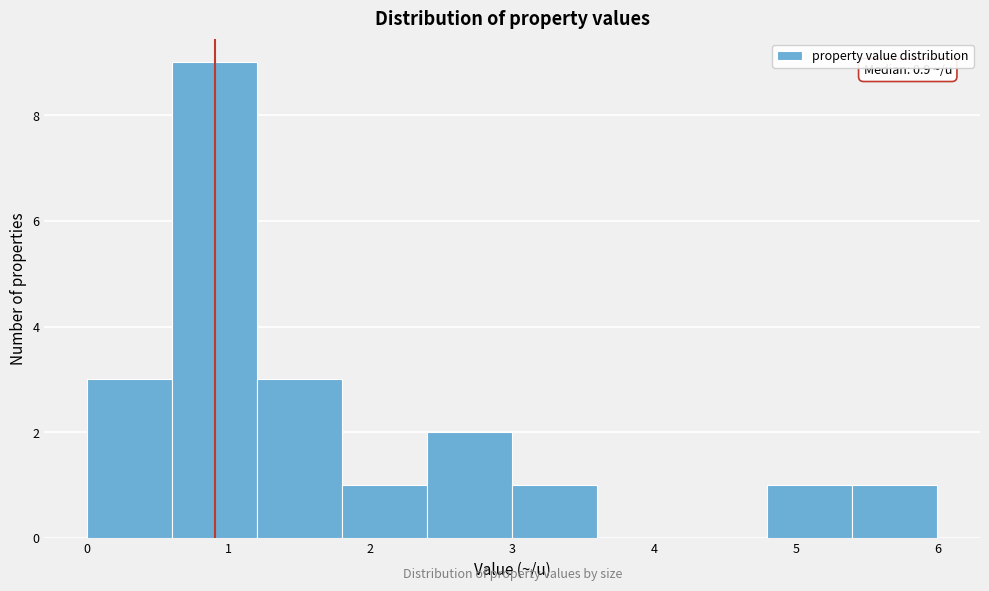

Over which range of the x-axis is the bar tallest?

0.6 to 1.2